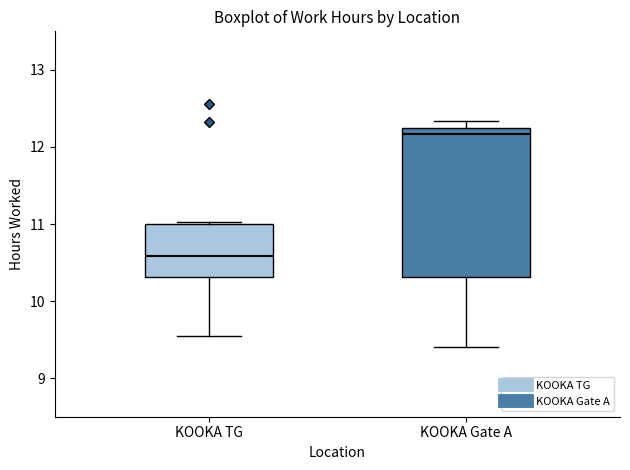

Which box has the highest median line?

KOOKA Gate A